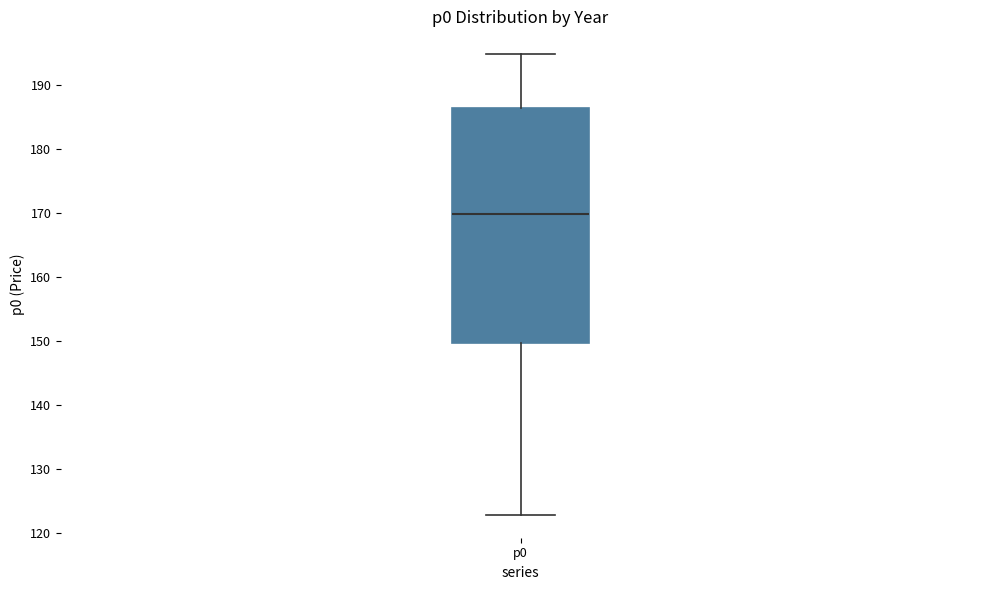

Read this box plot against the y-axis: the position of the median line, the range covered by the box, and the ends of both whiskers. The values are not printed on the chart, so give them approximately, as read against the axis.

median 170, box 150 to 186, whiskers 123 to 195